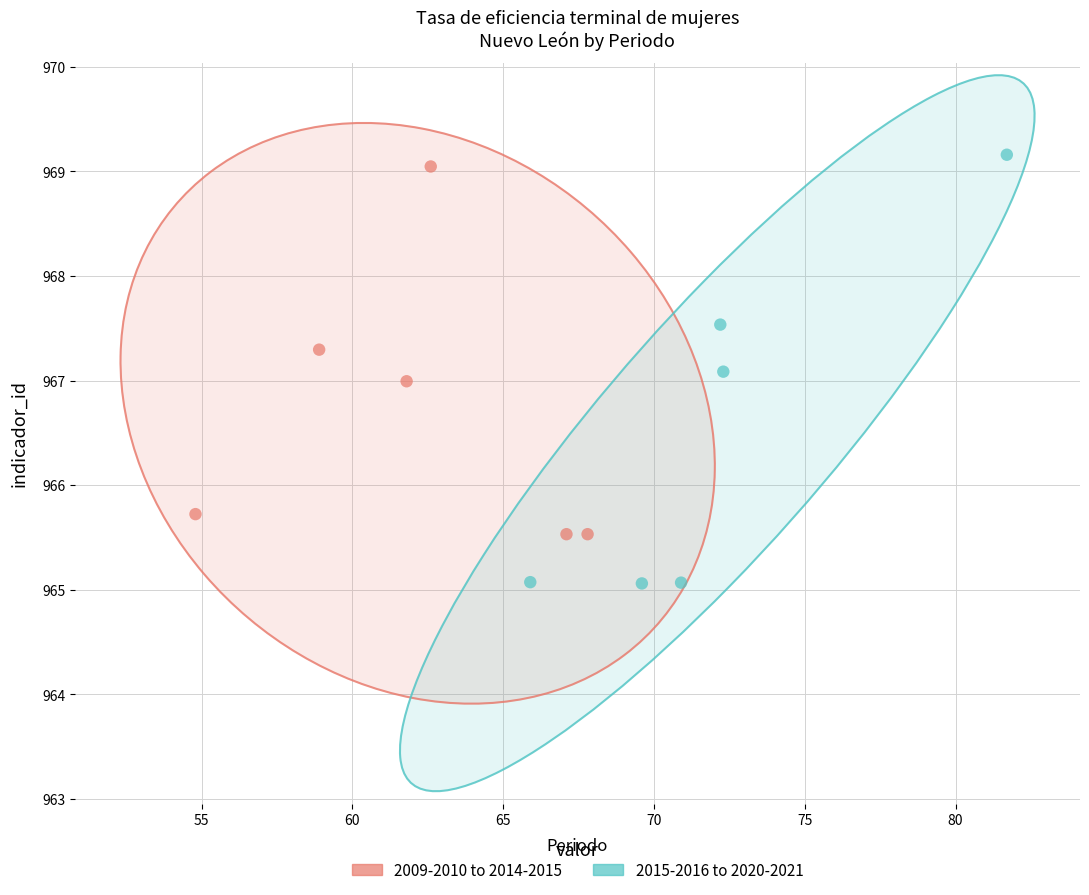

Which series has the widest spread of Y values?

2015-2016 to 2020-2021